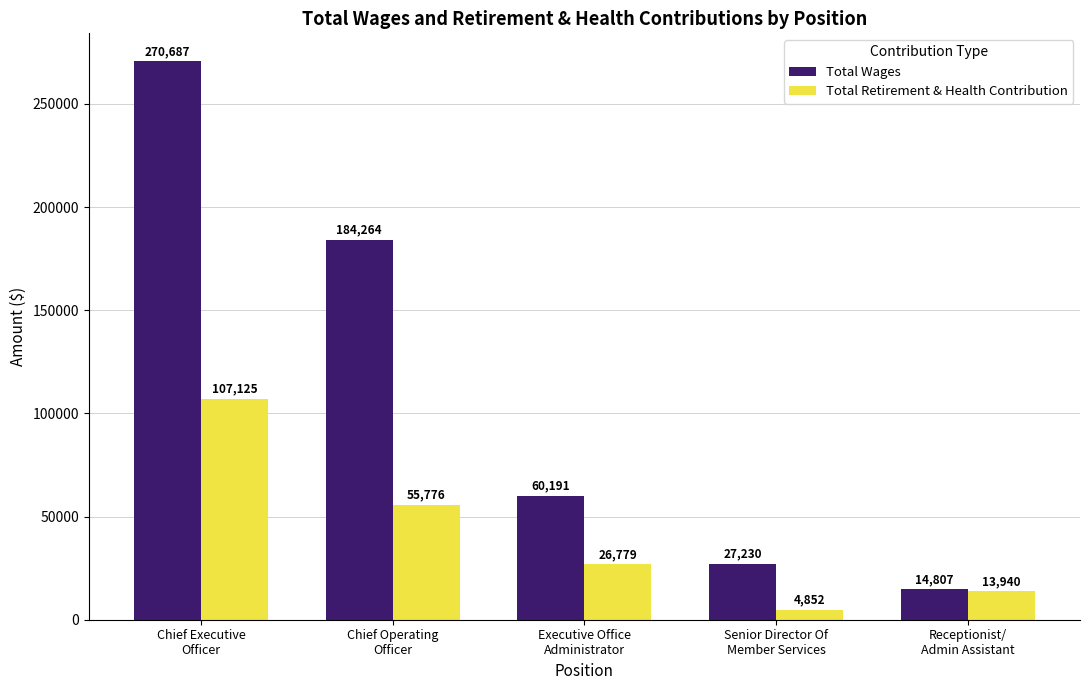

Which category has the highest value in the Total Retirement & Health Contribution series?

Chief Executive
Officer